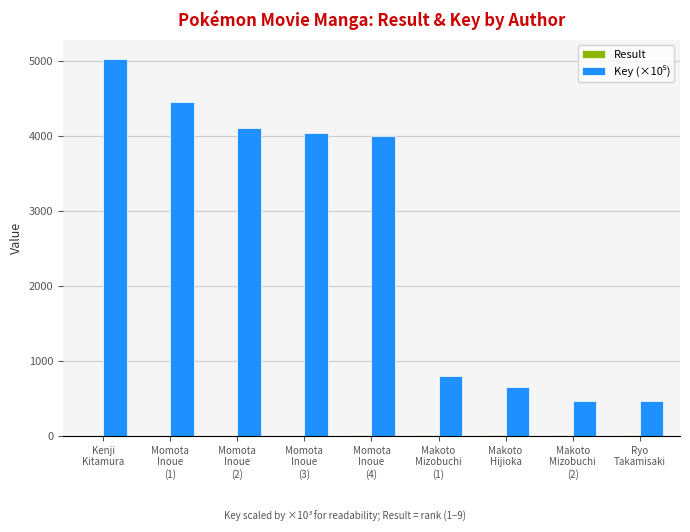

What is the total value across all series at Makoto
Mizobuchi
(1)?

804.6